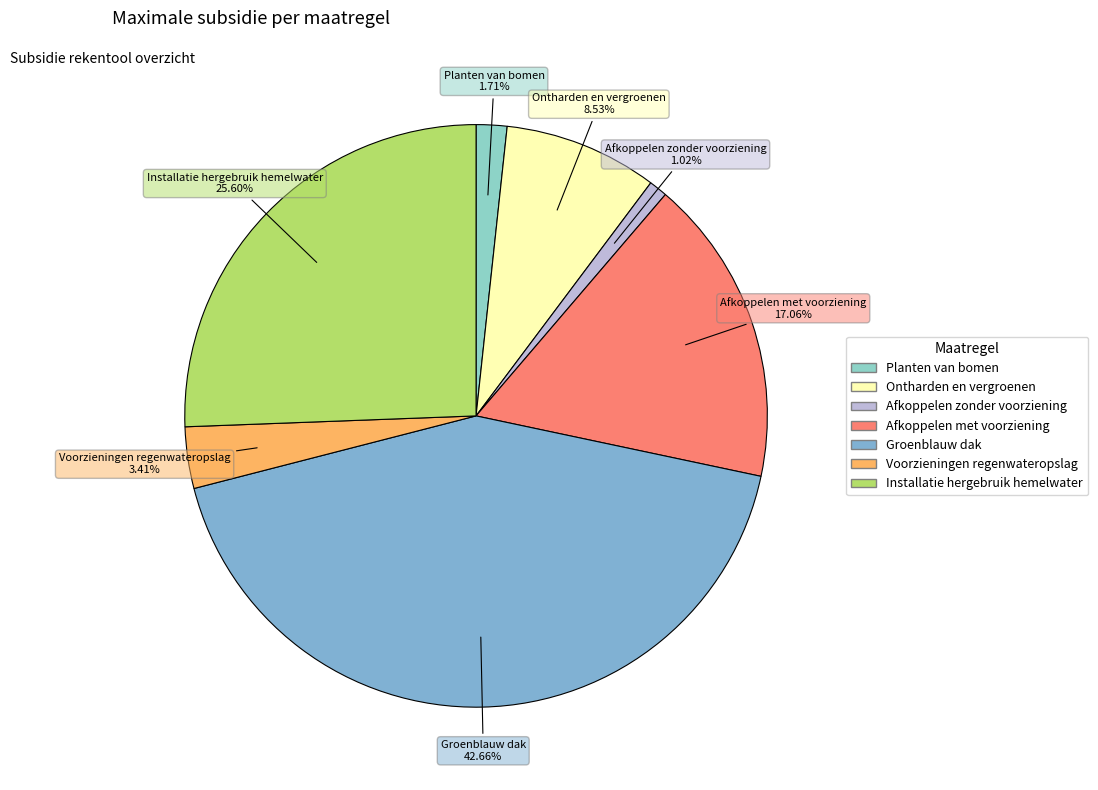

What percentage is NOT represented by Afkoppelen zonder voorziening?

99.0%